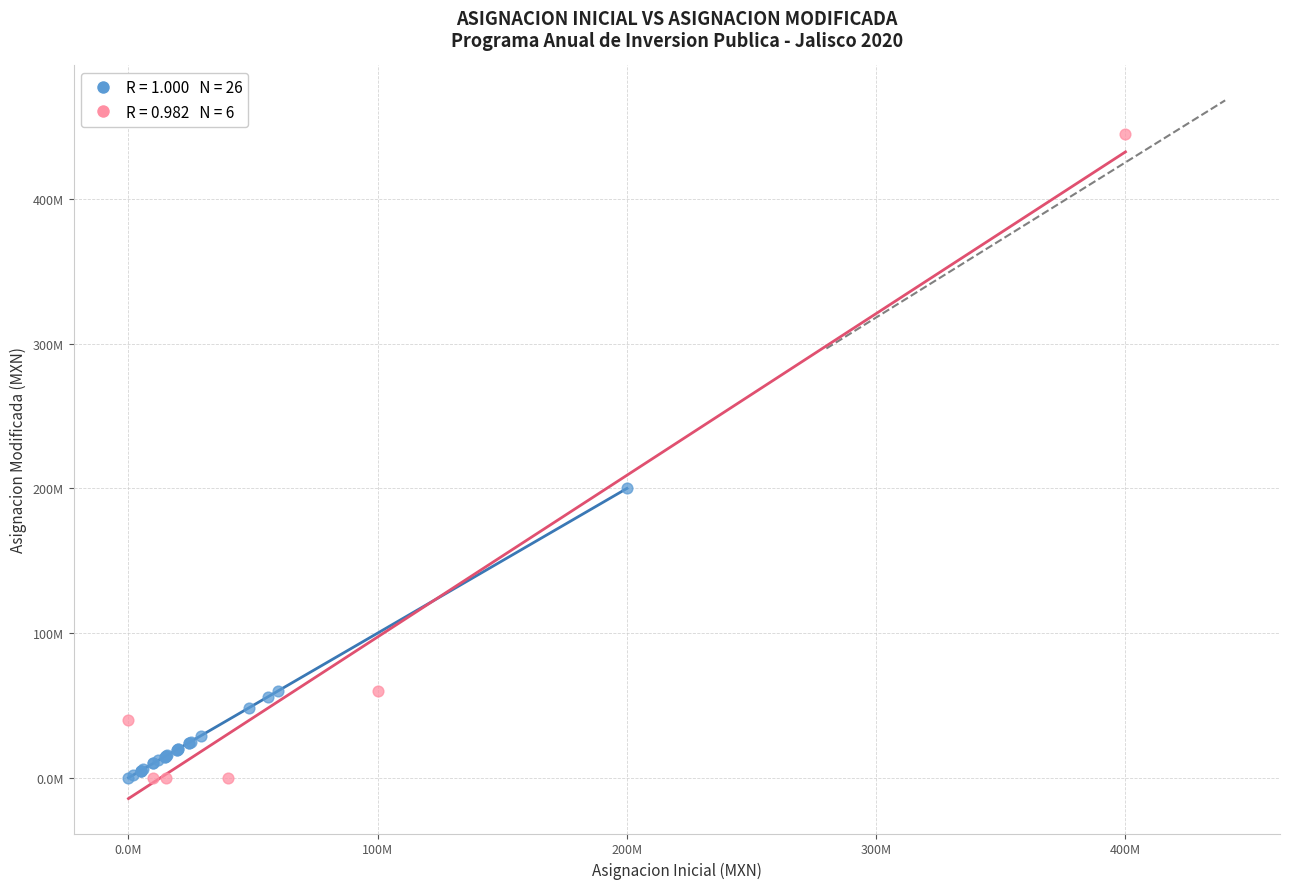

Which series has the widest spread of Y values?

Con cambio (Modificada ≠ Inicial)